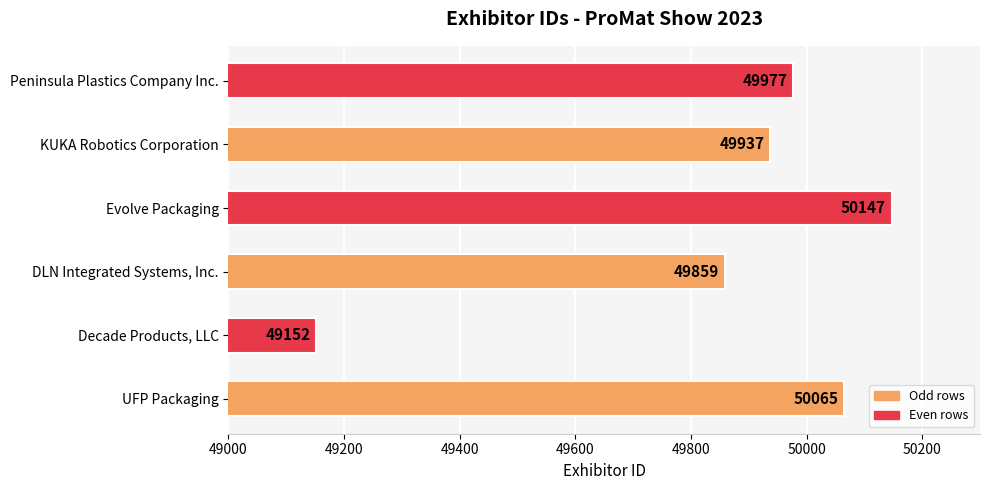

What is the average value?

49856